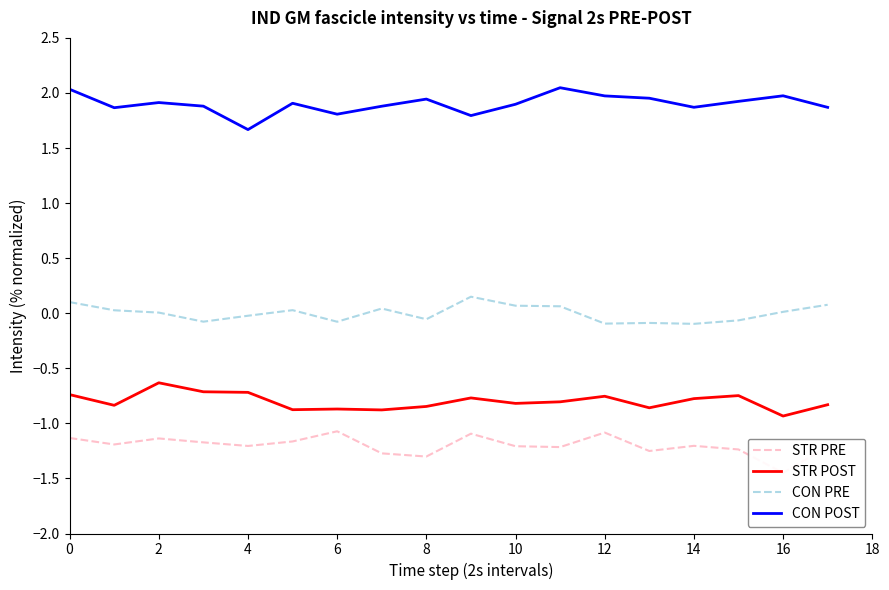

Which category has the highest value in the CON POST series?

11